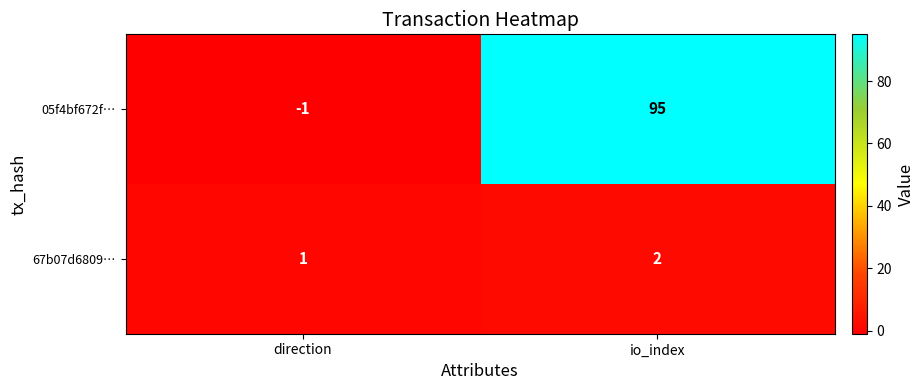

Rank the series by their maximum value, from highest to lowest.

05f4bf672f…, 67b07d6809…